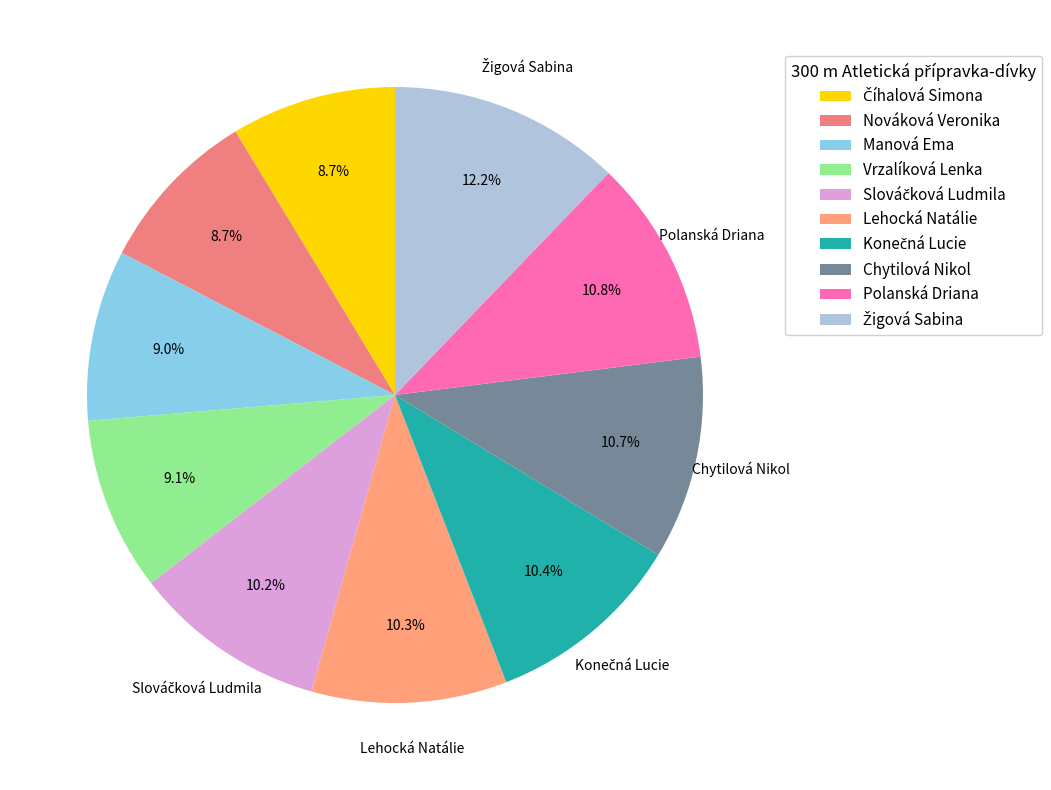

Count the number of slices in the pie.

10